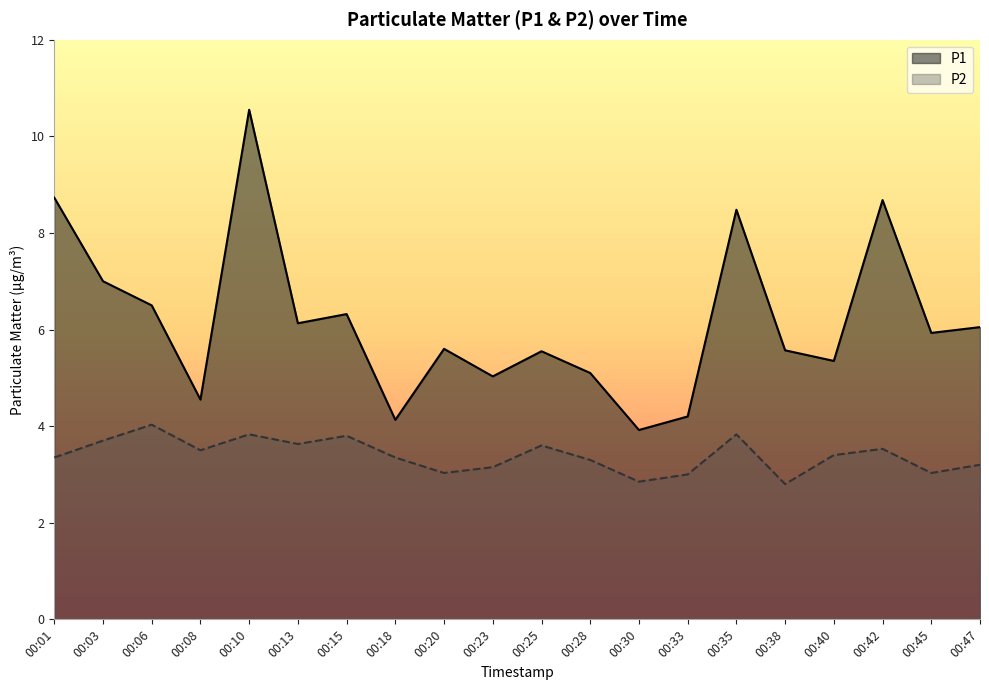

At how many categories does at least one series exceed 3?

20